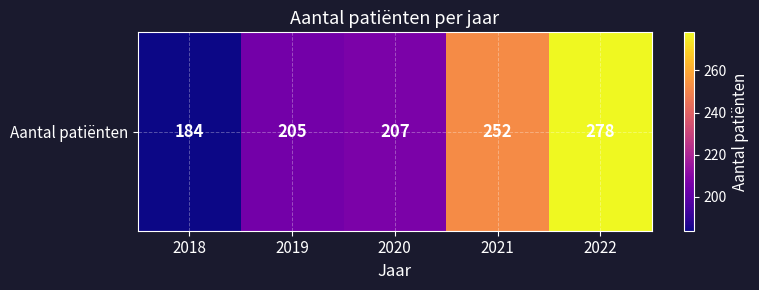

What is the greatest value displayed?

278